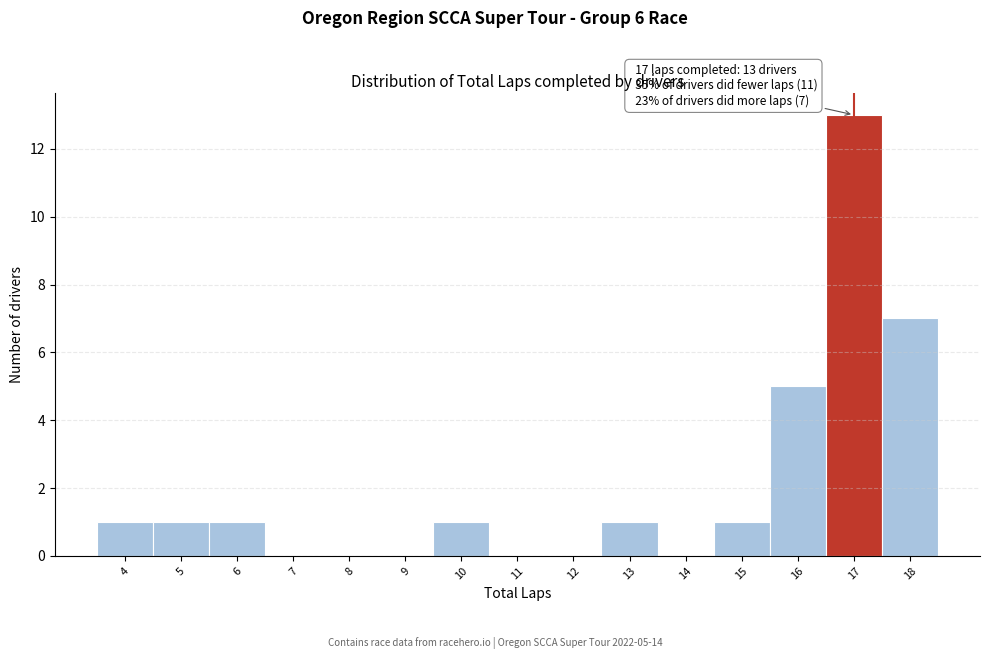

Which range on the x-axis has the tallest bar?

16.5 to 17.5